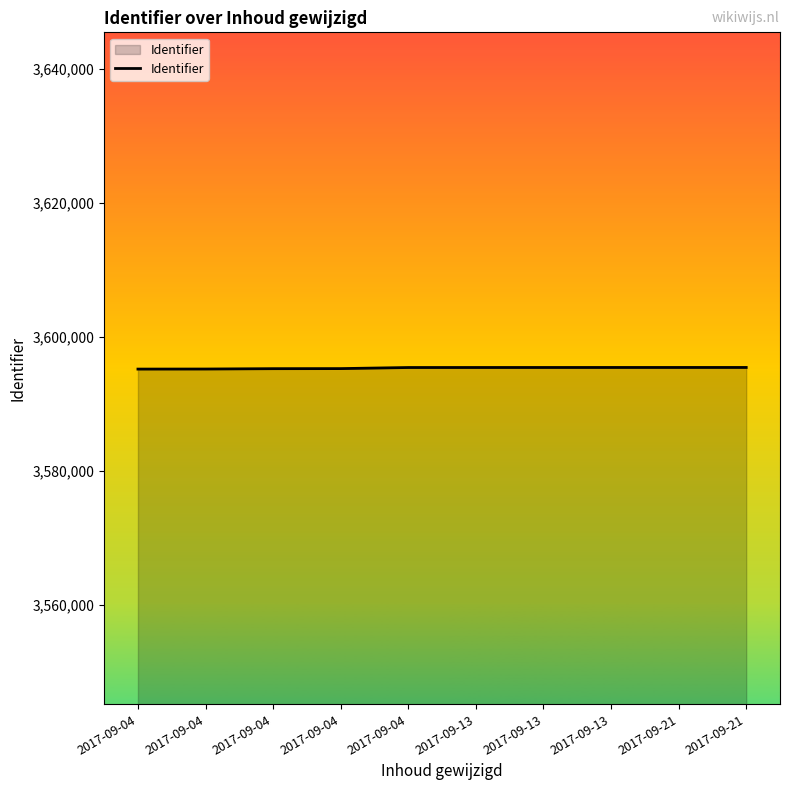

How many lines are shown in the chart?

1